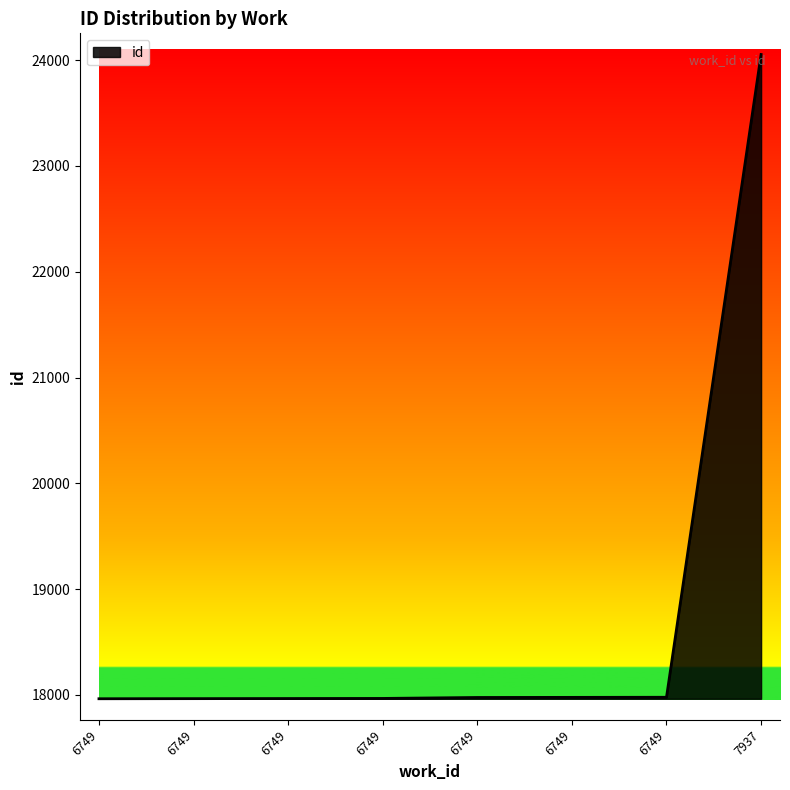

Approximately how many times larger is the value at 6749 compared to 6749?

1.0